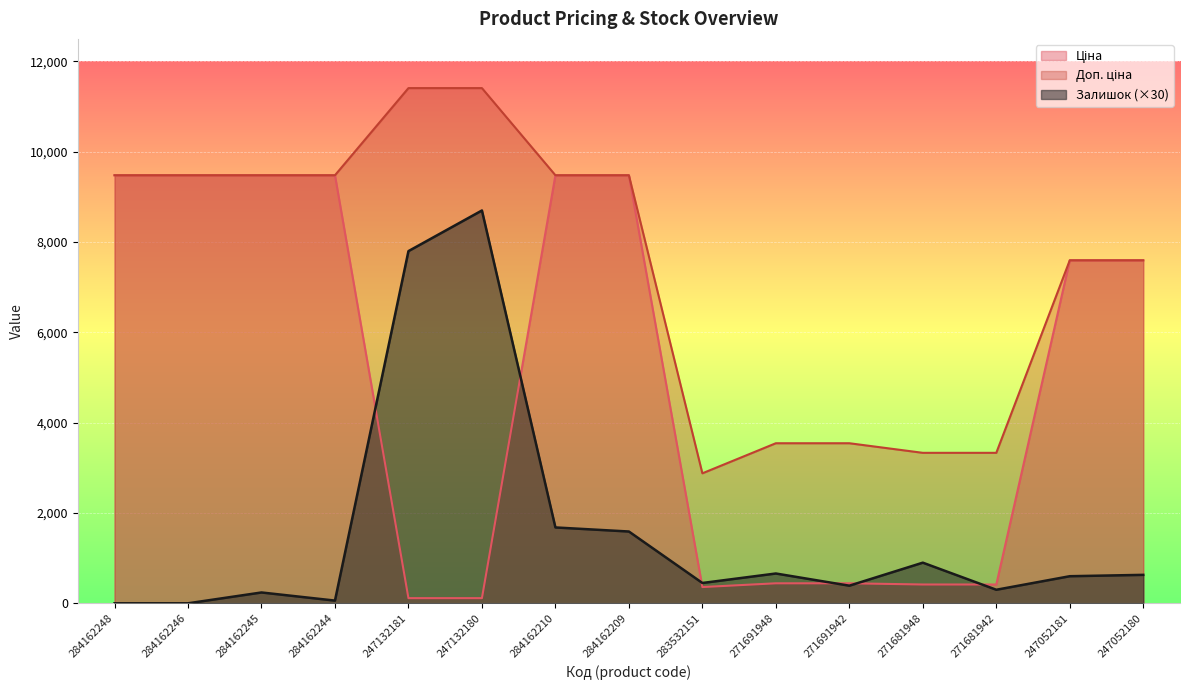

What is the value of the Ціна point at the 7th from the left?

9480.1